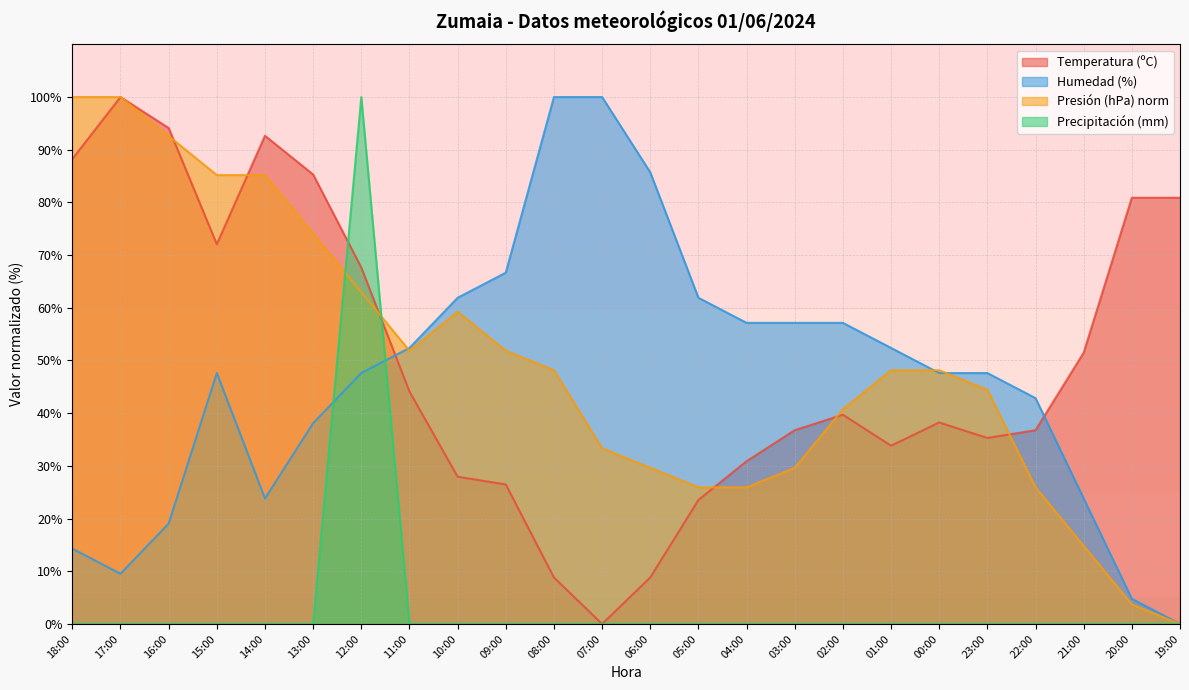

Is the value of Temperatura (ºC) at 18:00 greater than the value of Precipitación (mm) at 02:00?

Yes